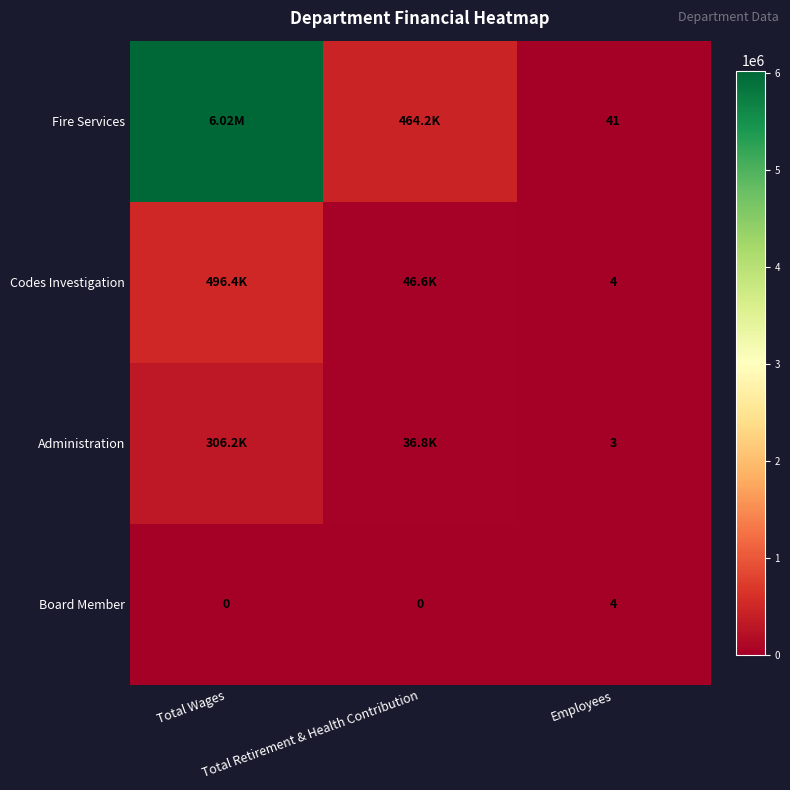

What is the spread (max minus min) of values at Employees?

38